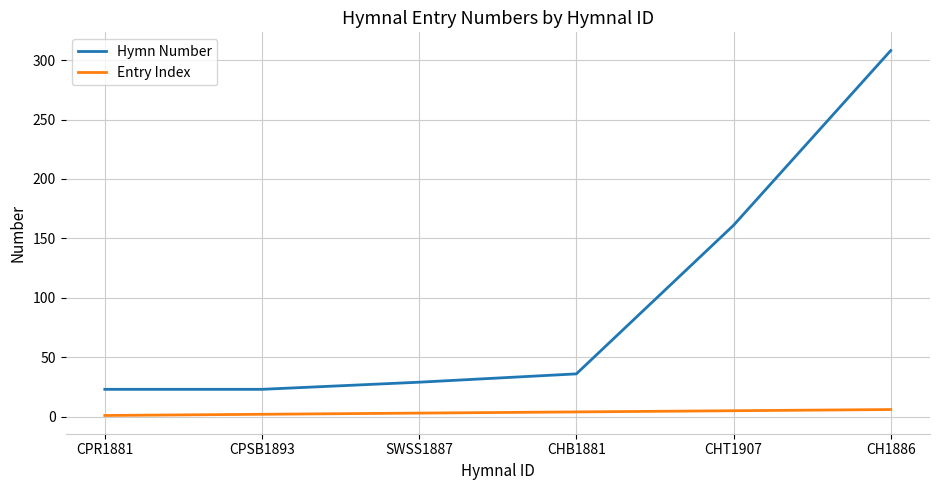

Which series has the largest total across all categories?

Hymn Number